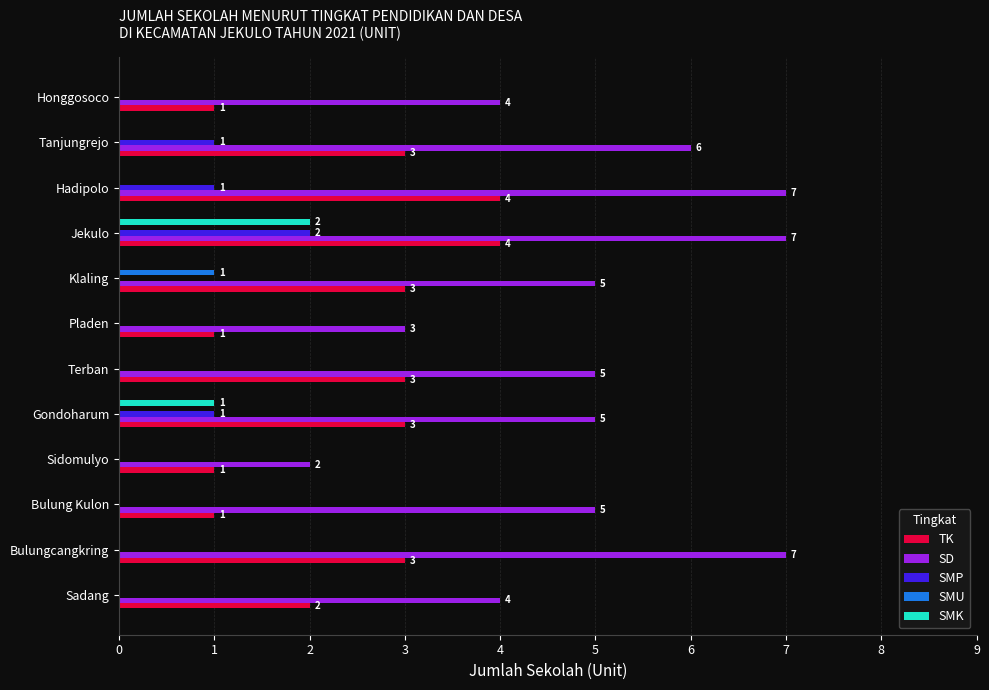

Read the TK value at Jekulo.

4